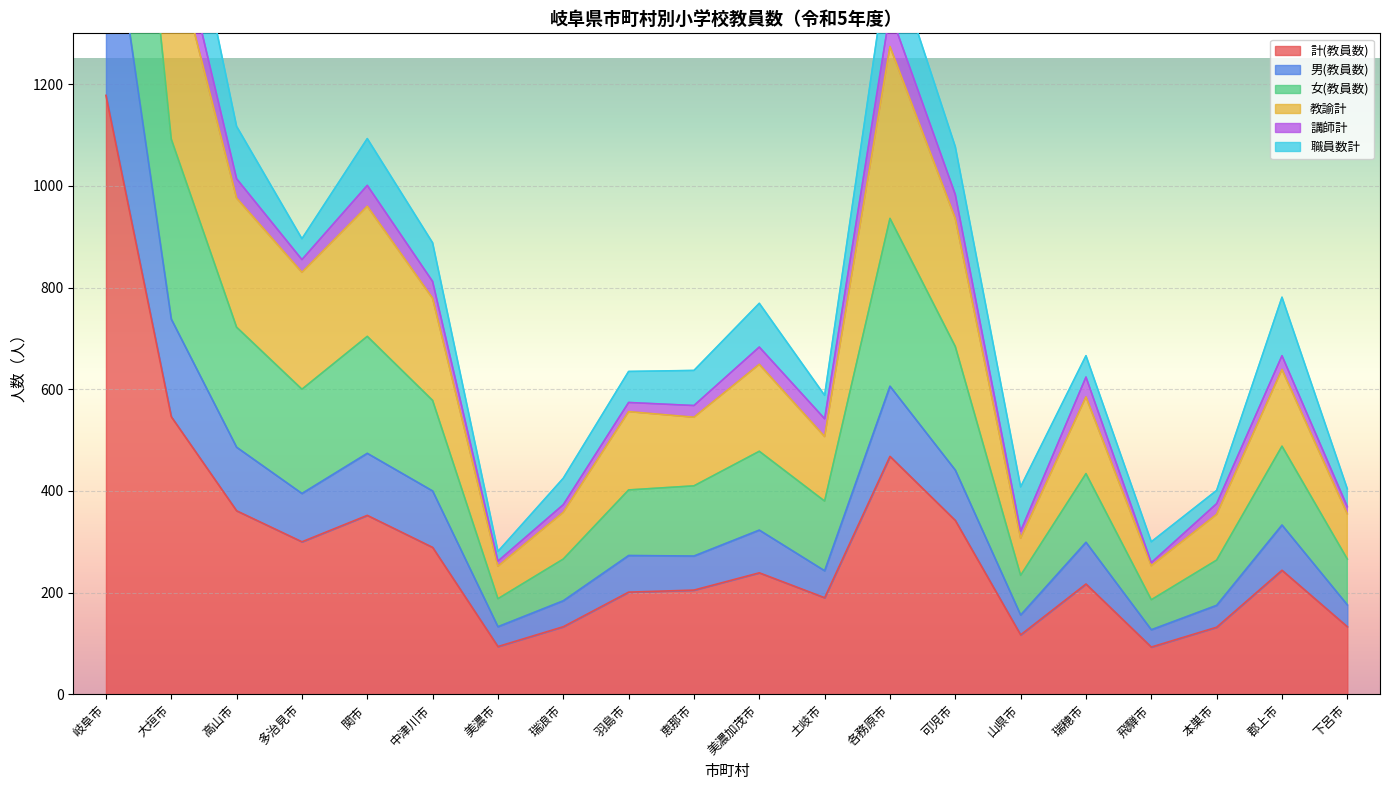

Is it true that 計(教員数) equals 93 at 飛騨市?

True